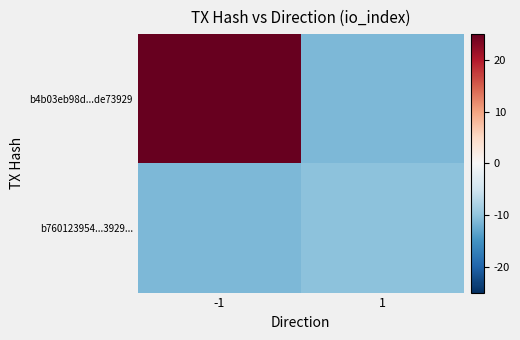

What is the spread (max minus min) of values at 1?

1.0